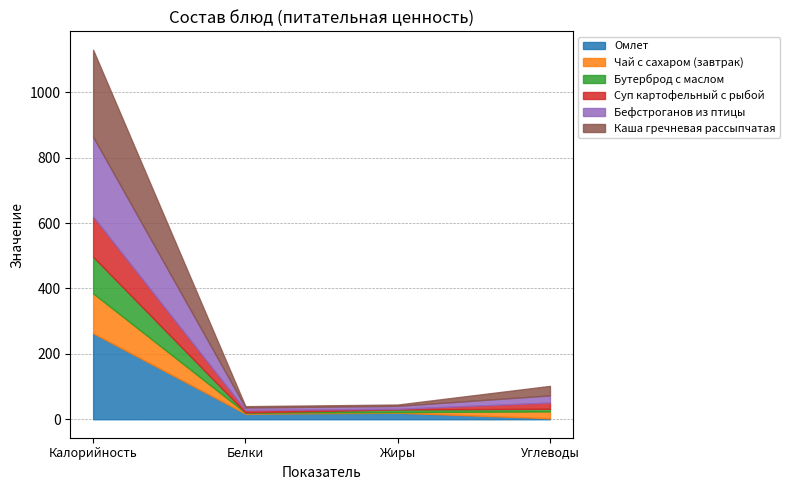

The Каша гречневая рассыпчатая series shows 4 at Белки. True or false?

True